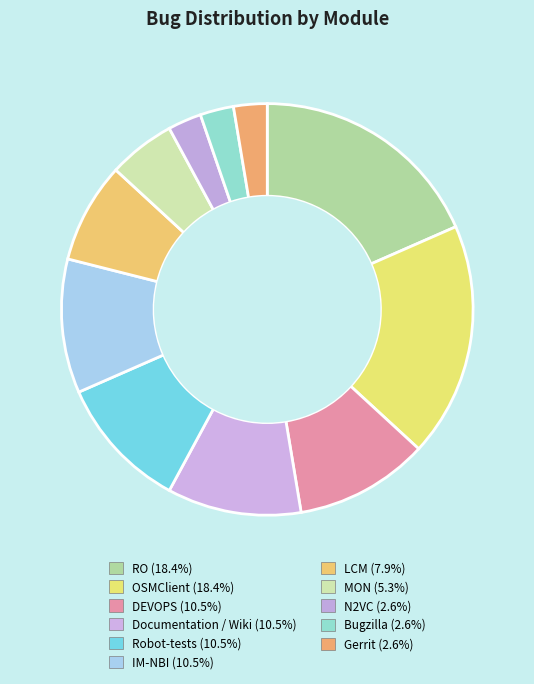

Count the number of slices in the pie.

11